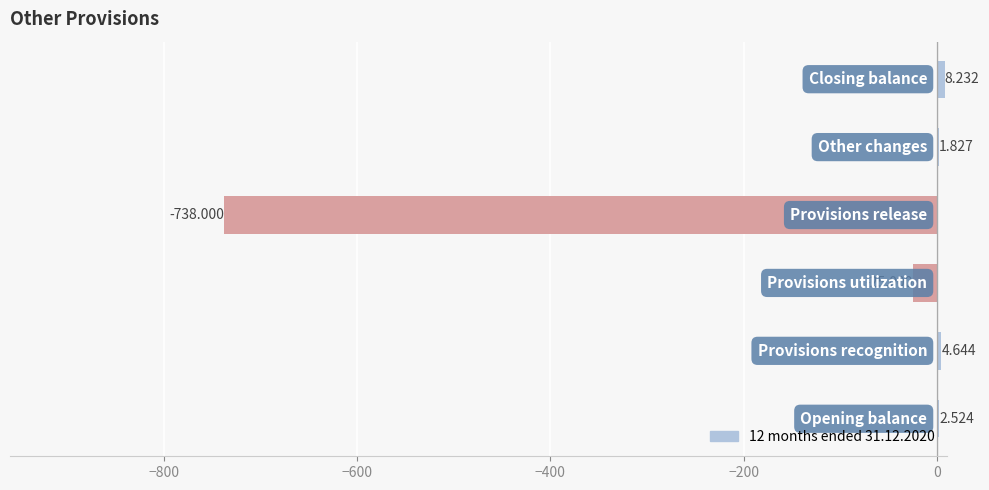

What is the average value?

-124.3